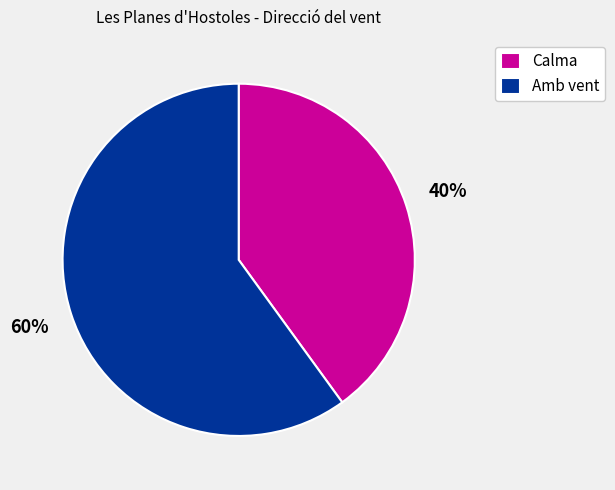

Which category has the biggest portion of the pie?

Amb vent